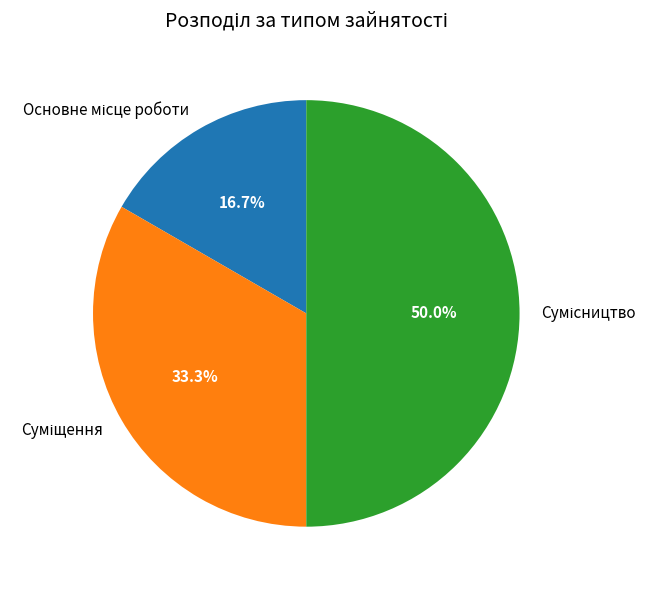

How many segments does this pie chart have?

3